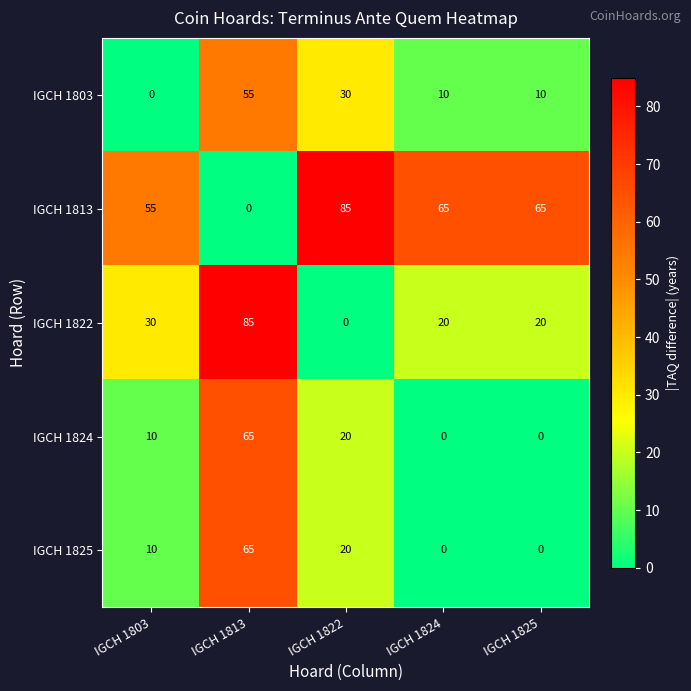

What is the difference between the highest and lowest values at IGCH 1813?

85